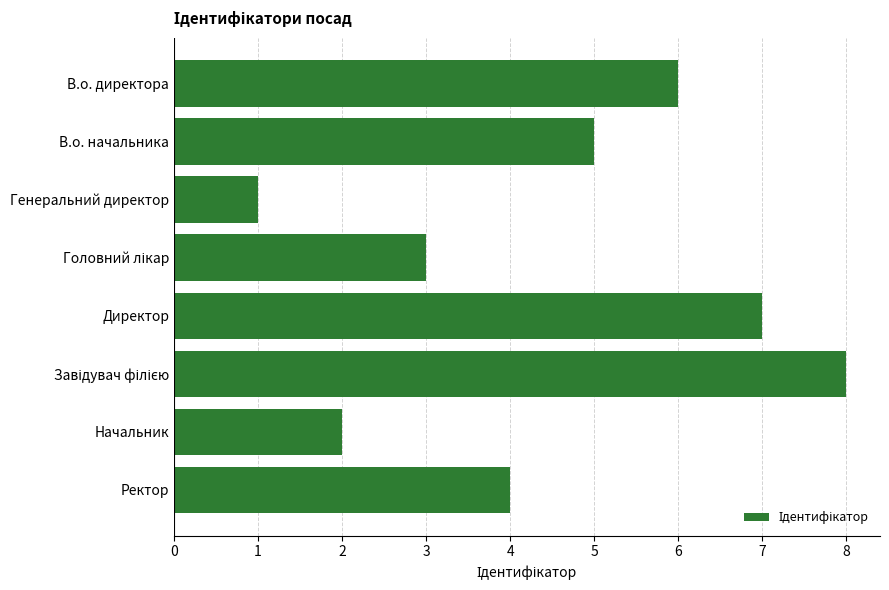

True or false: the data shows 10 at Директор.

False